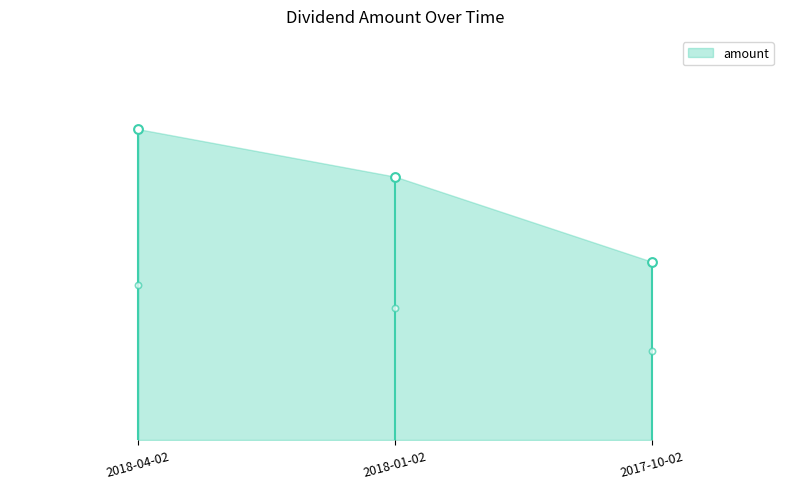

What is the change in value from 2018-01-02 to 2017-10-02?

-0.1